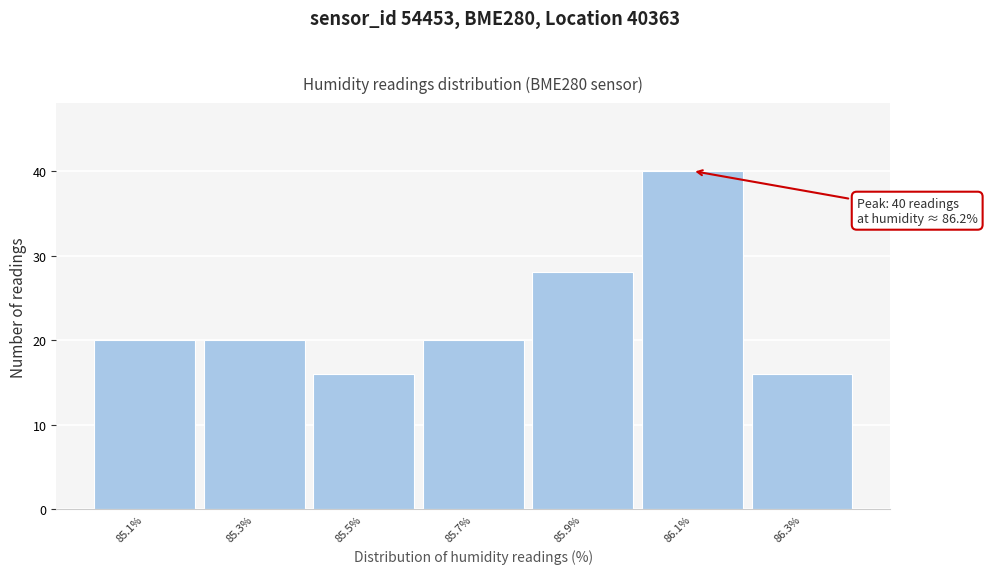

Reading left to right, list all the values displayed in this chart.

85.1%=20	85.3%=20	85.5%=16	85.7%=20	85.9%=28	86.1%=40	86.3%=16